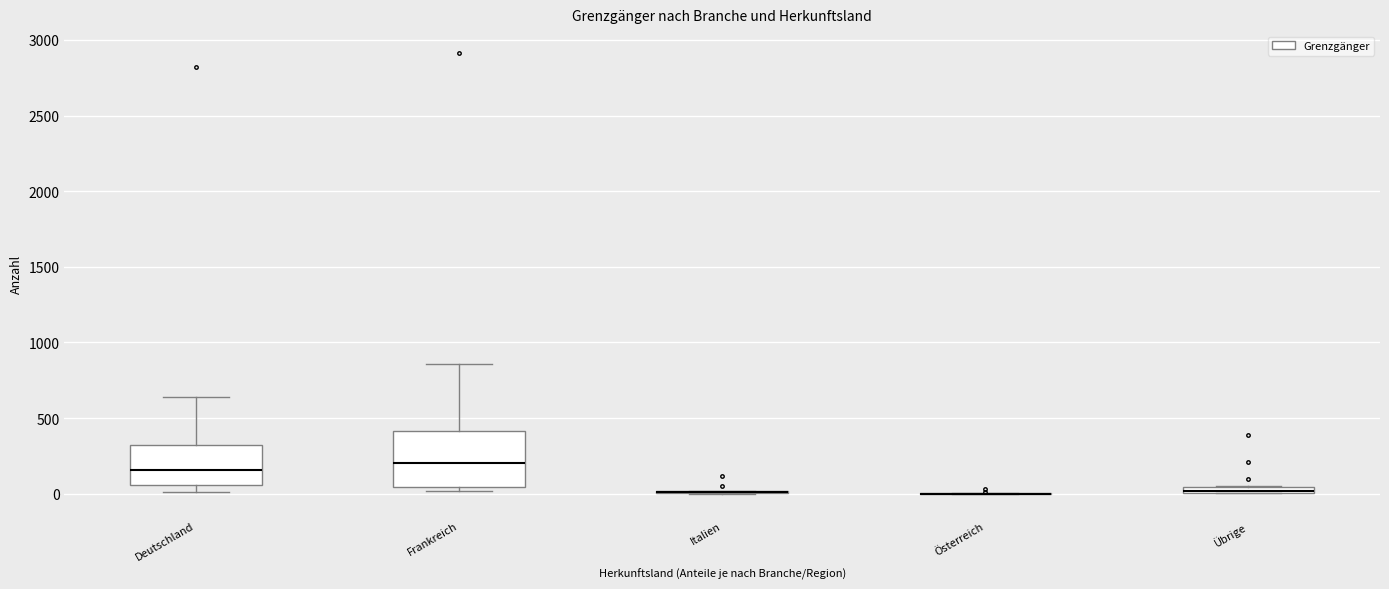

Which box is the tallest, from its lower edge to its upper edge?

Frankreich